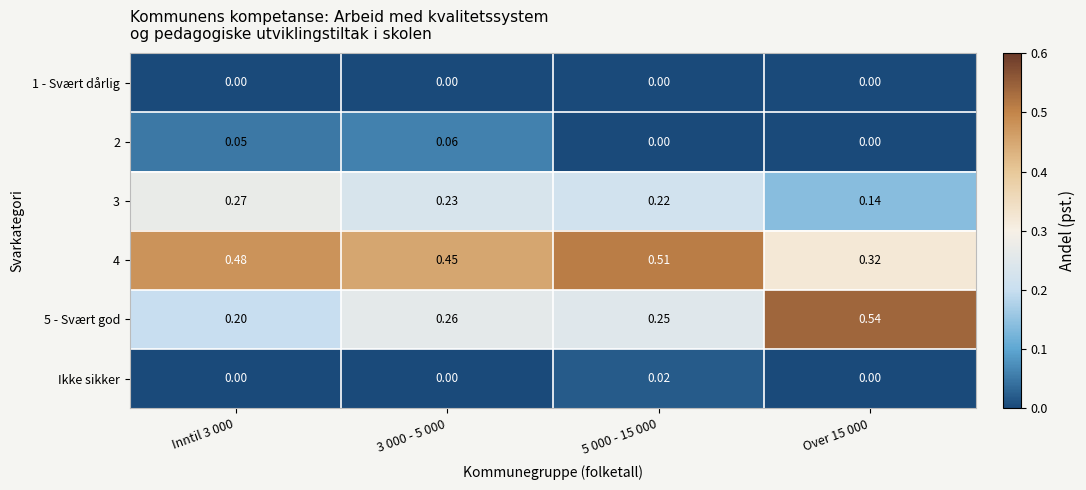

Which series has the widest spread of values?

5 - Svært god